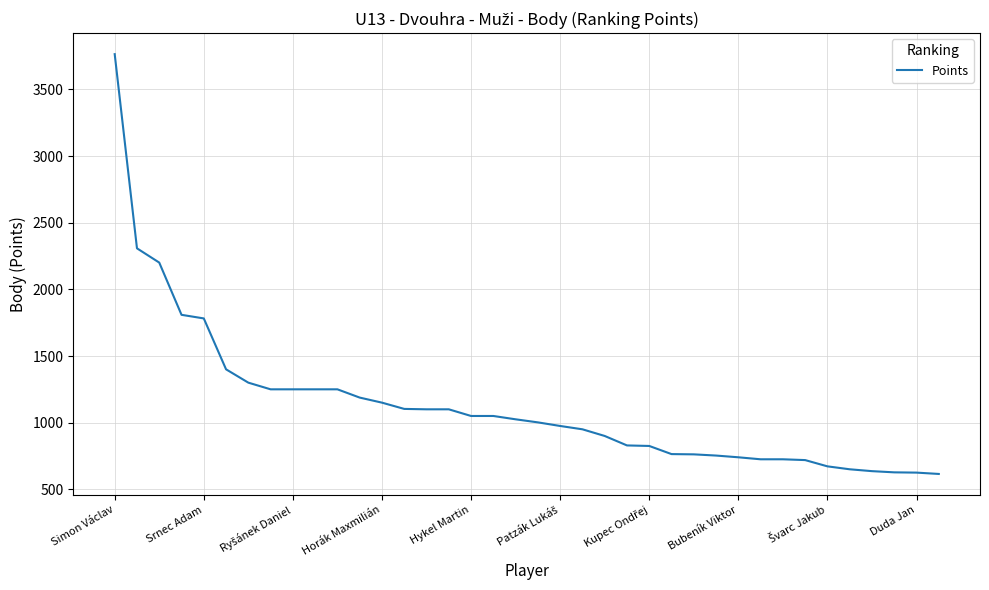

What is the difference between the second highest and minimum values?

1693